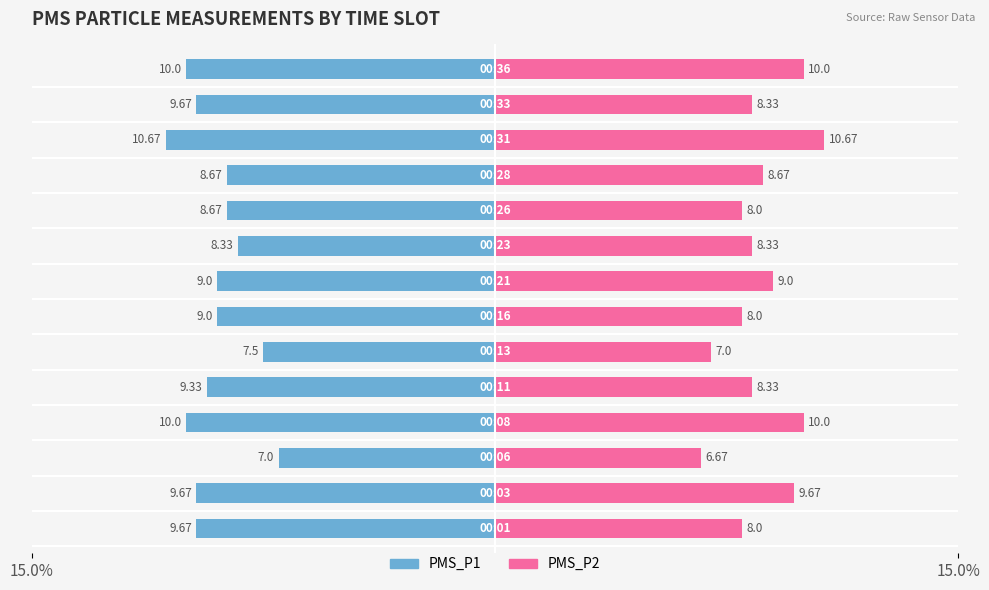

What is the approximate value of PMS_P2 at 7?

9.0